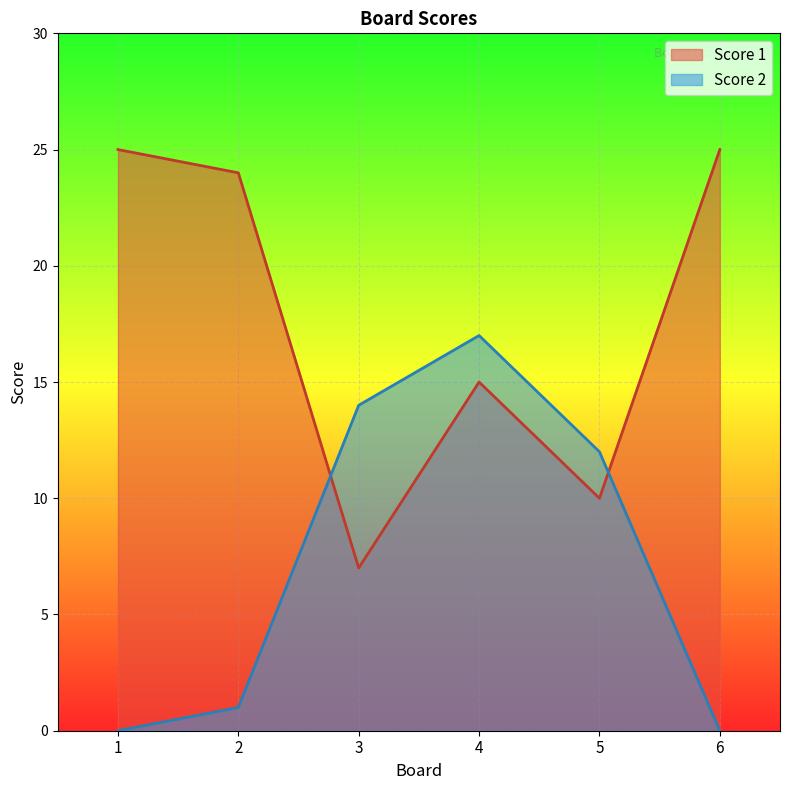

What is the difference between the highest and lowest values at 5?

2